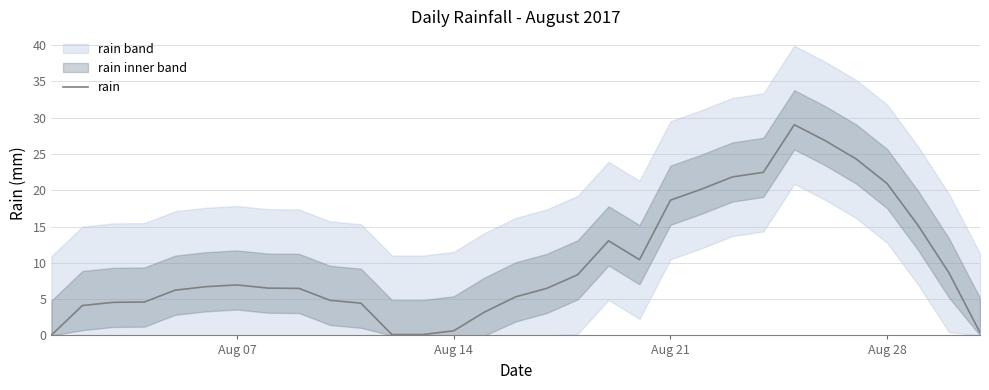

What is the value of the 21st point from the left?

18.6